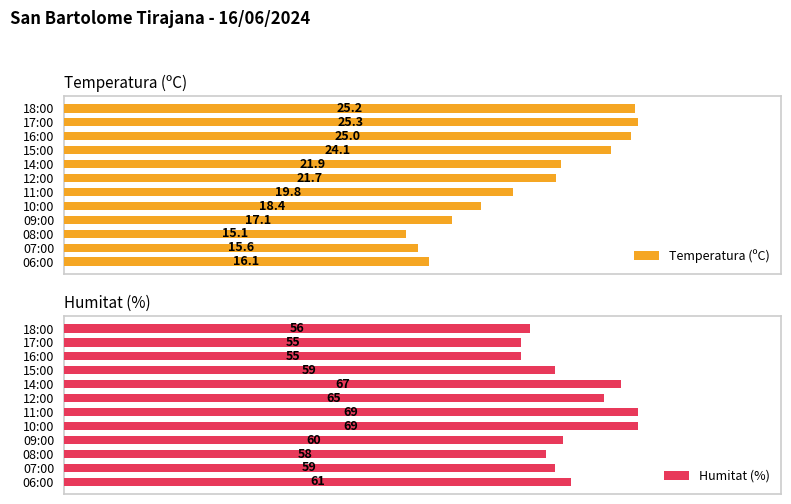

How many data points does each series have?

12